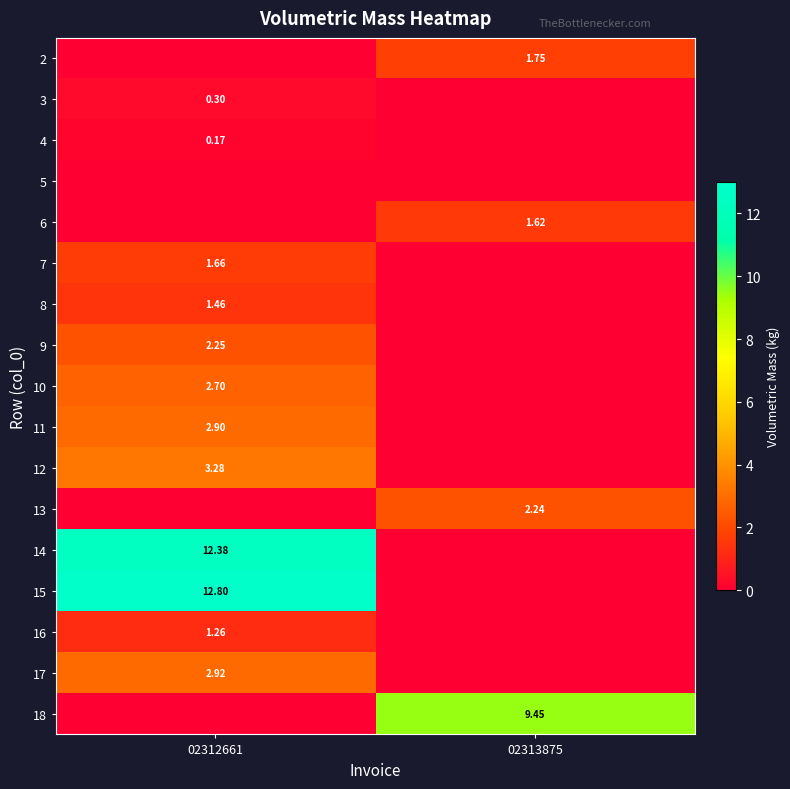

Is the value of 13 at 02313875 greater than the value of 7 at 02312661?

Yes